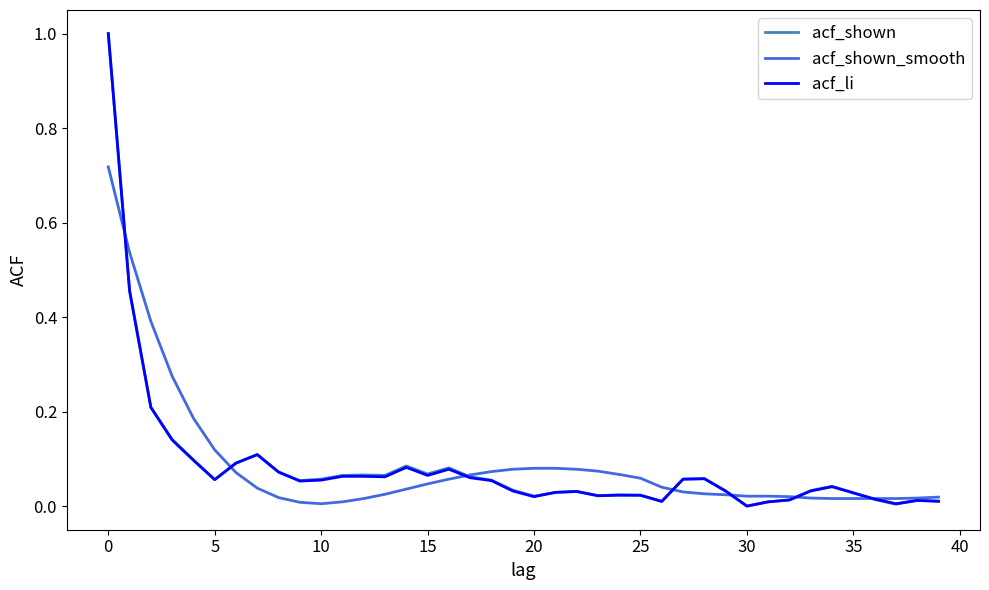

After their last crossing, which series has the higher values: acf_li or acf_shown_smooth?

acf_shown_smooth